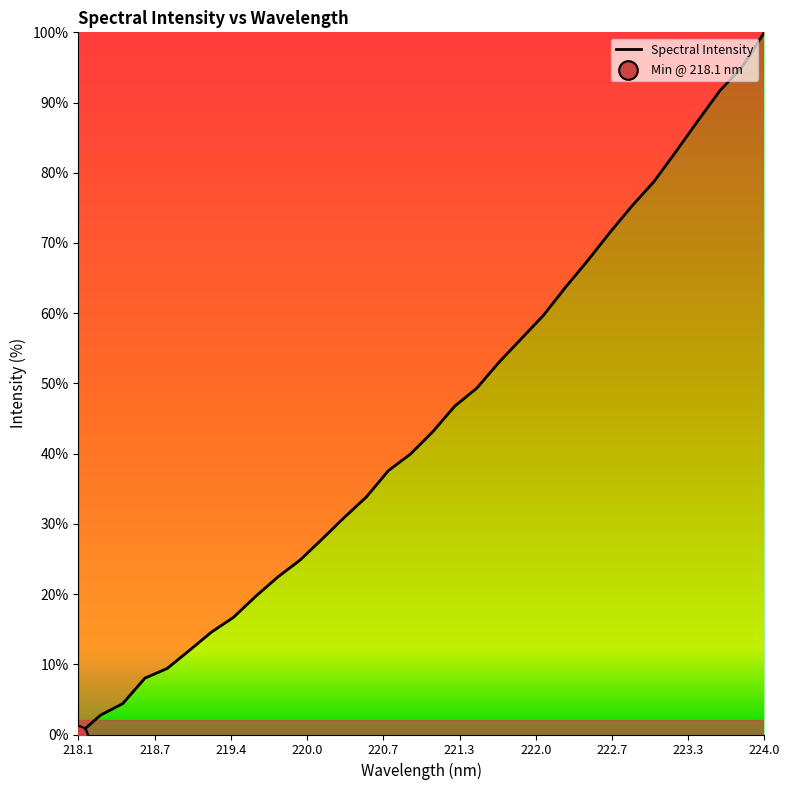

What is the greatest value displayed?

100.0